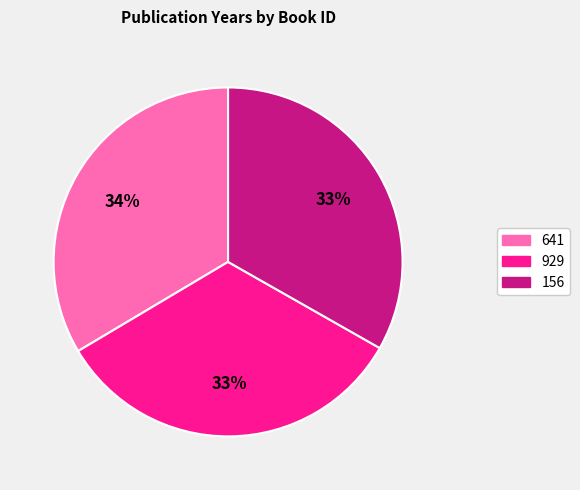

To the nearest percent, what is the average slice percentage?

33%